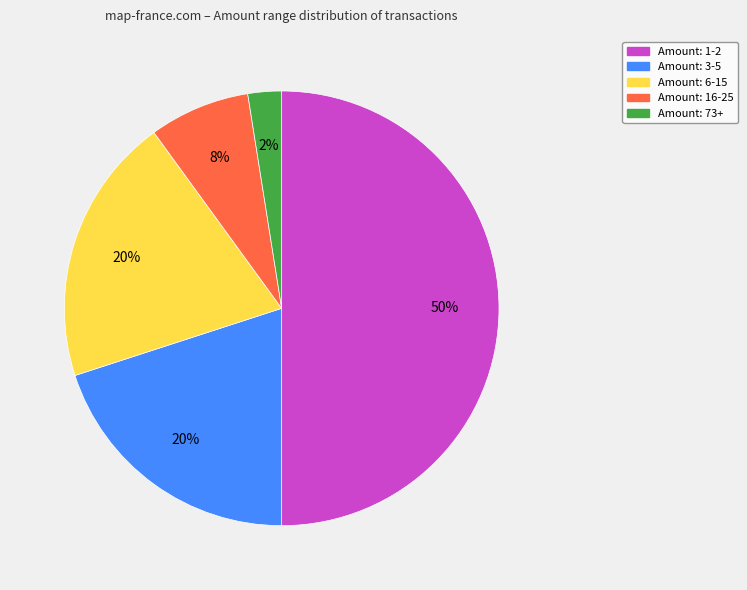

To the nearest percent, what is the average slice percentage?

20%